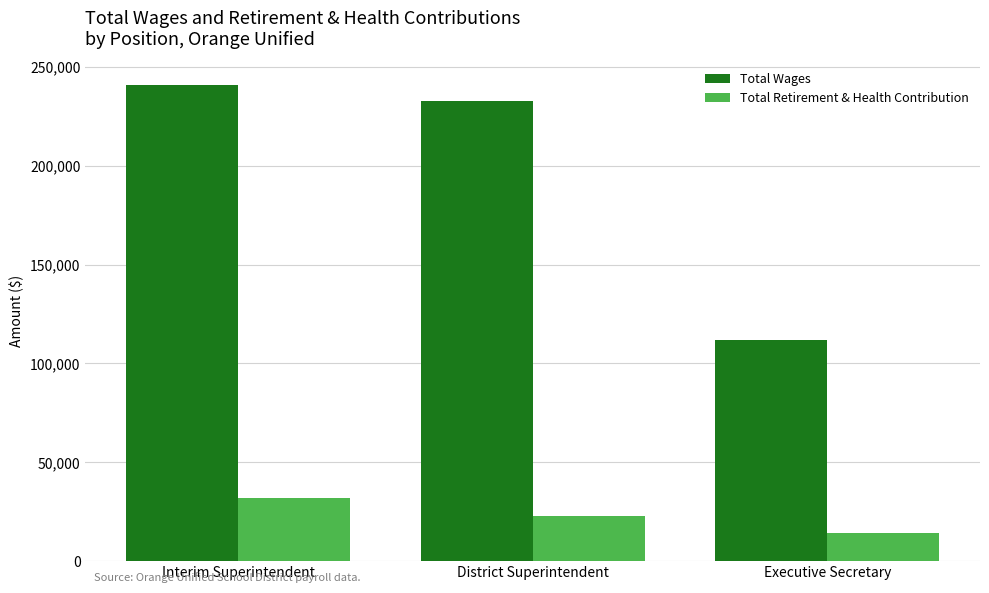

The value of Total Wages at Executive Secretary is 111903. True or false?

True